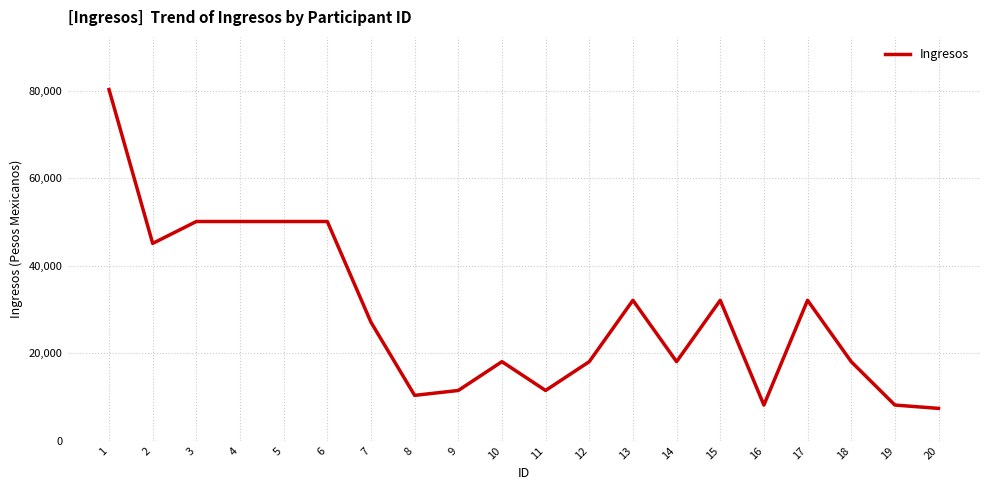

Which label corresponds to the largest value in the chart?

1